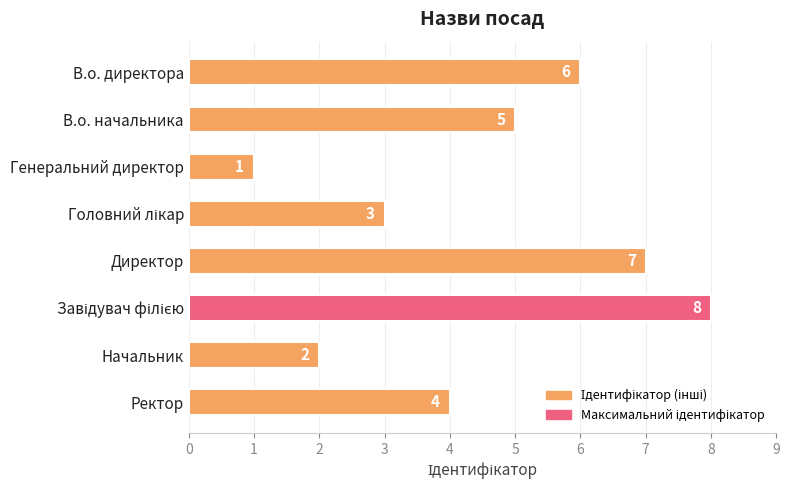

What is the change in value from В.о. директора to Начальник?

-4